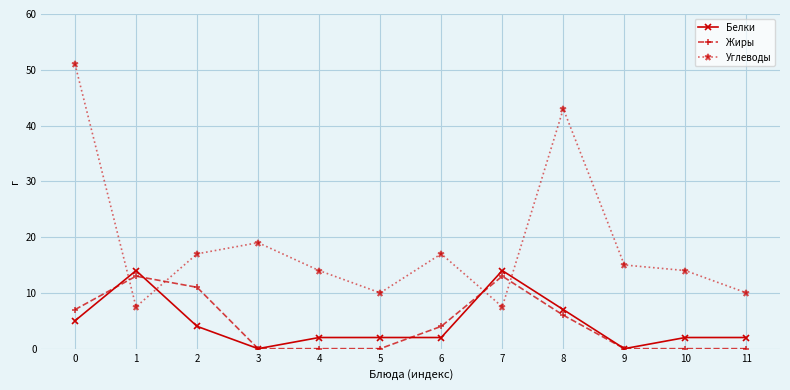

Is this an area chart (filled region under the line)?

No